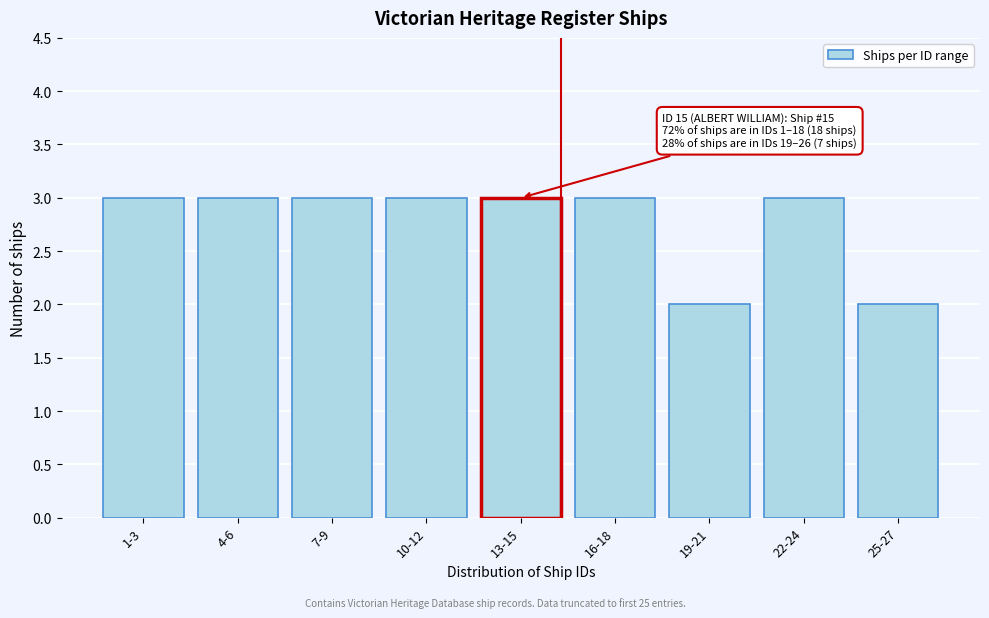

Reading left to right, what are all the values shown in this chart?

1-3=3	4-6=3	7-9=3	10-12=3	13-15=3	16-18=3	19-21=2	22-24=3	25-27=2